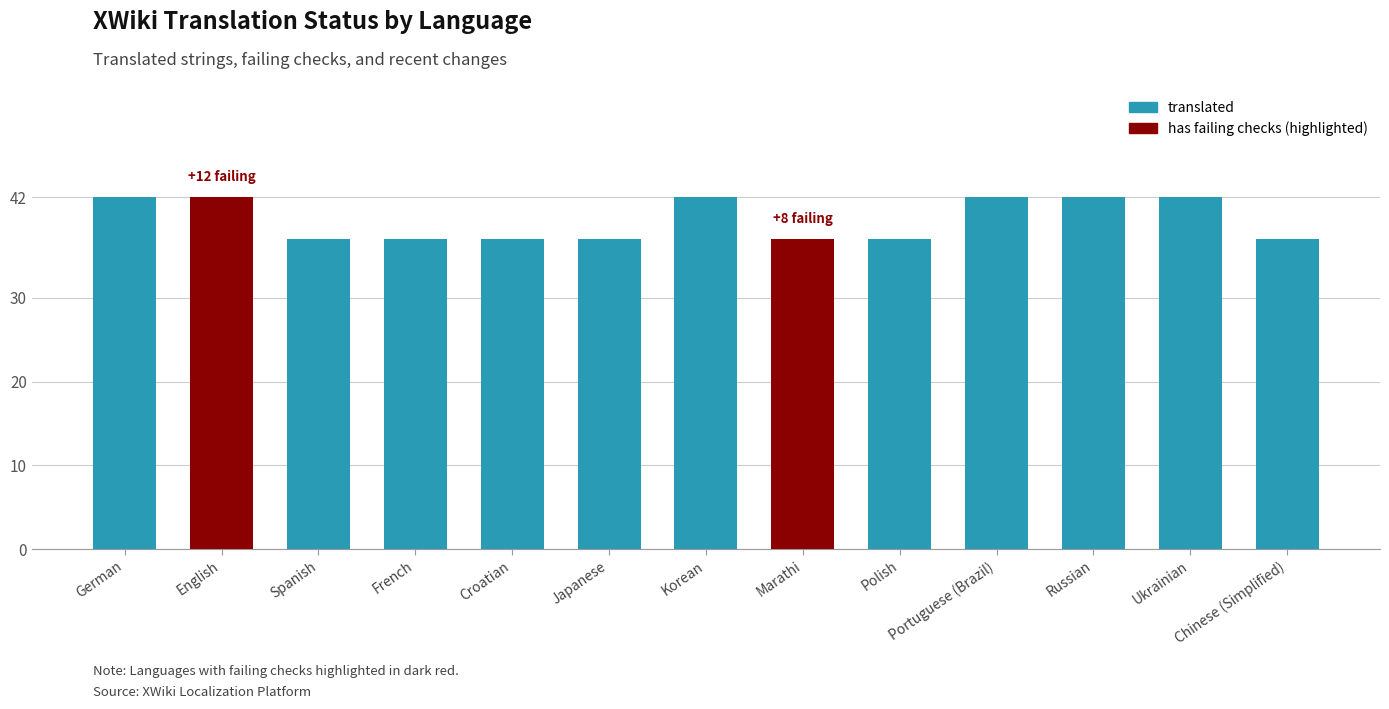

The chart shows a value of 37 at Polish. True or false?

True